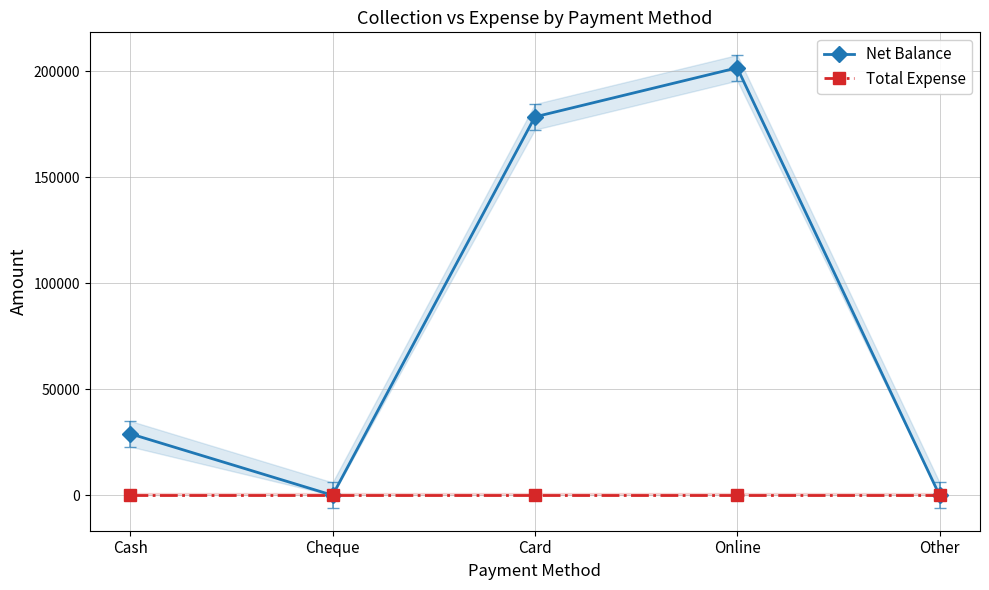

How many data points in Net Balance are above 29000?

2